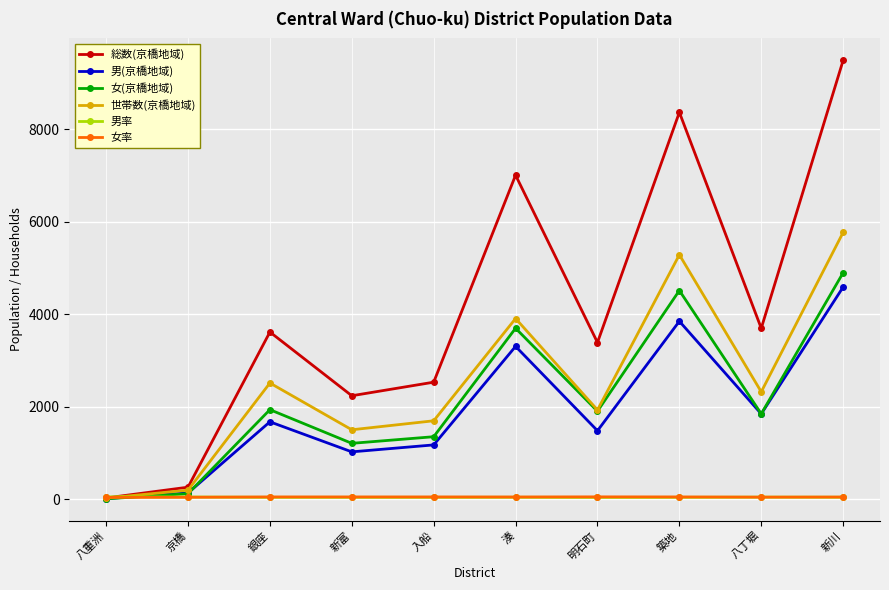

At which category is the sum across all series the highest?

新川